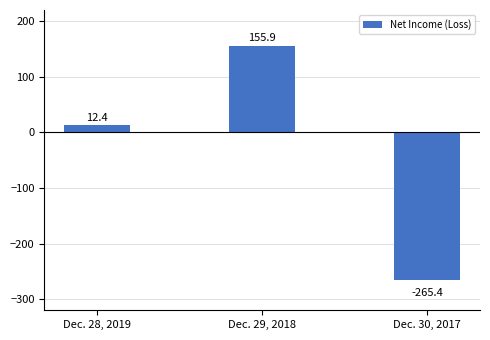

Count the number of values greater than 12.

2